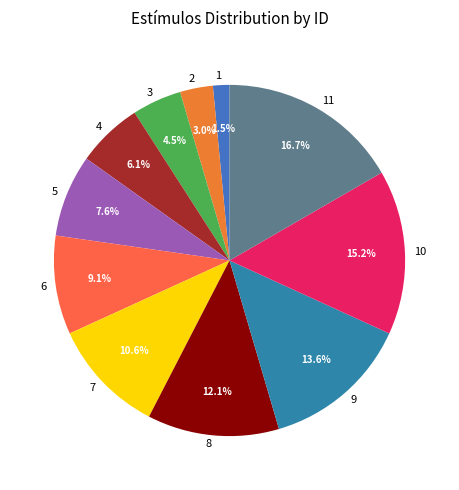

What portion of the pie excludes 9?

86.4%